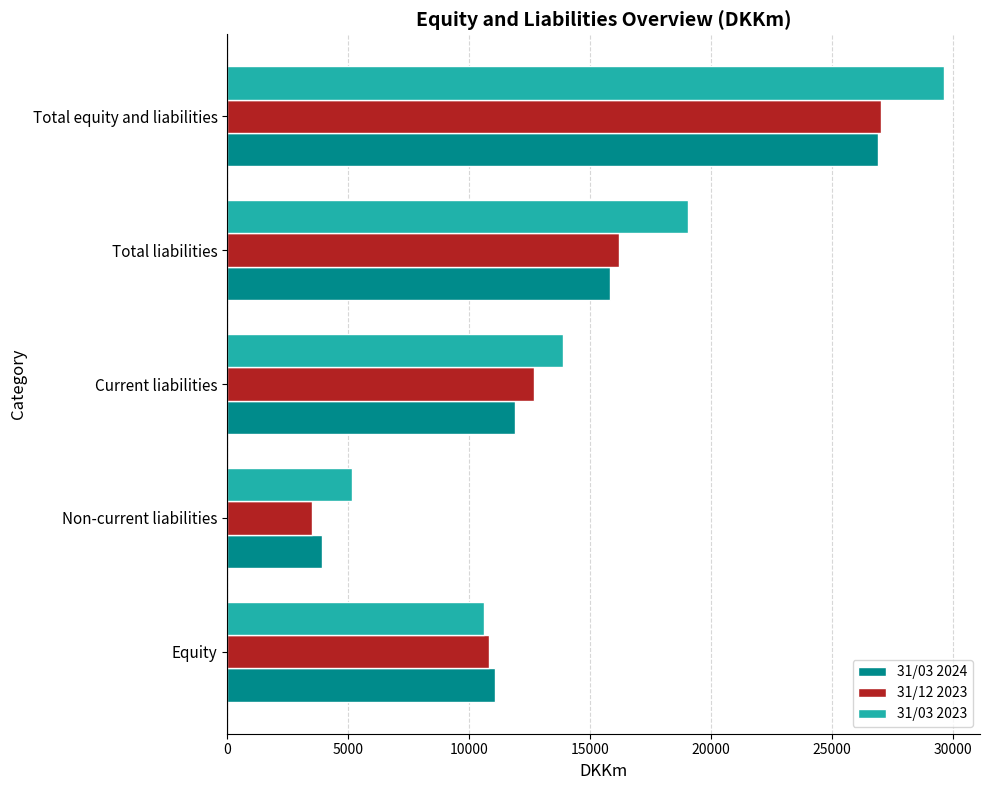

What is the highest value of the 31/03 2023 series?

29643